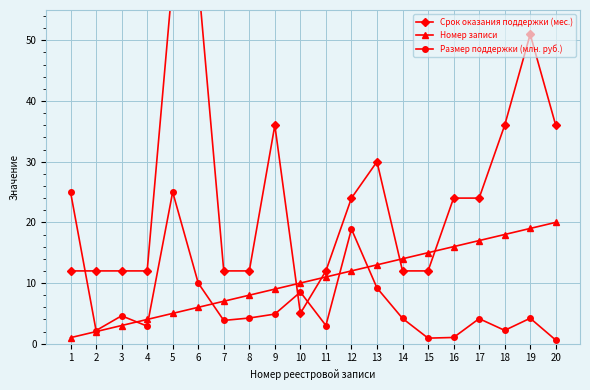

List the labels in order of Срок оказания поддержки (мес.) value, smallest first.

10, 1, 2, 3, 4, 7, 8, 11, 14, 15, 12, 16, 17, 13, 9, 18, 20, 19, 5, 6